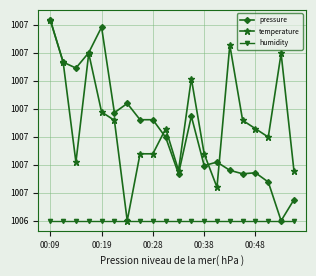

True or false: humidity has more than 2 points higher than both neighbors.

False